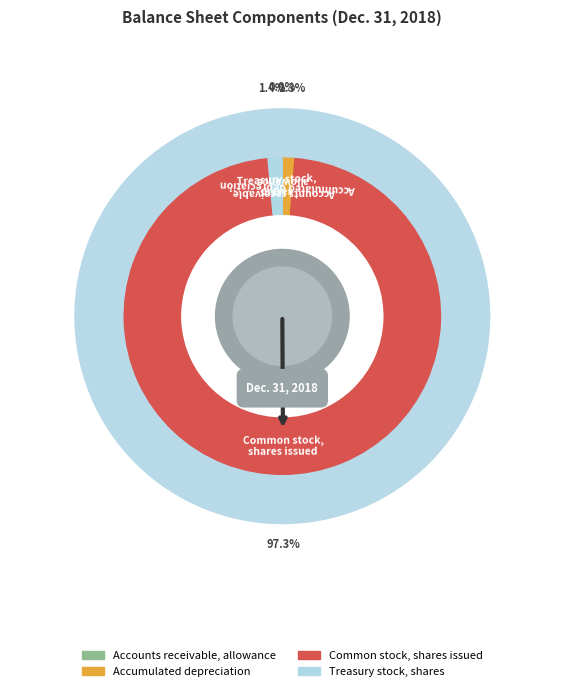

Is it true that Accounts receivable, allowance is 0% of the pie?

True